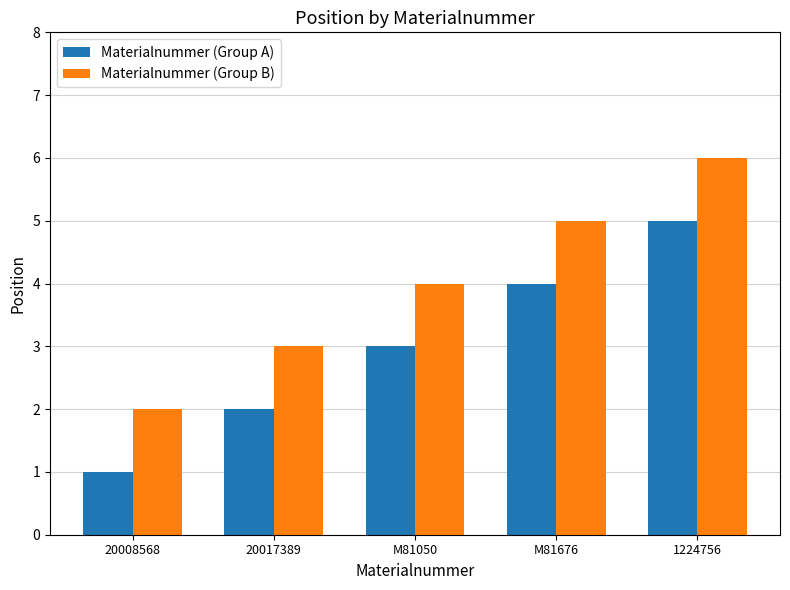

The value of Materialnummer (Group B) at M81676 is 2. True or false?

False